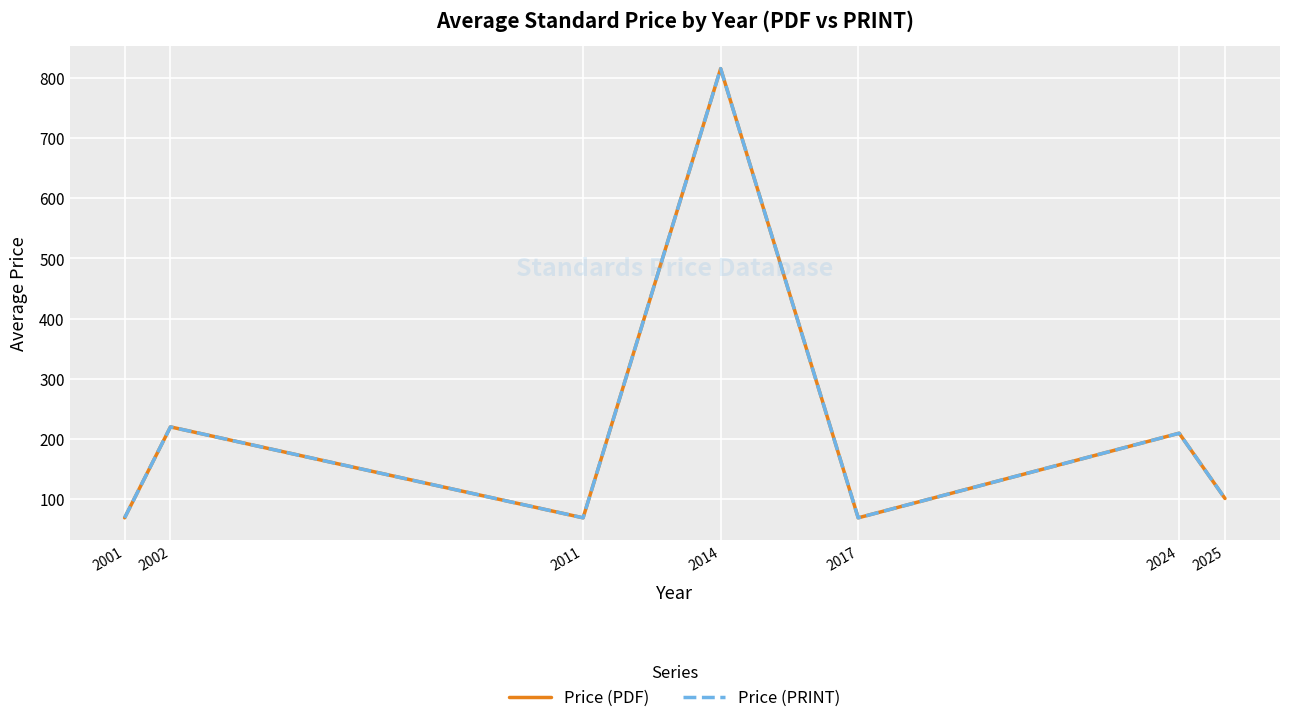

Is it true that Price (PDF) equals 69.0 at 2017?

True